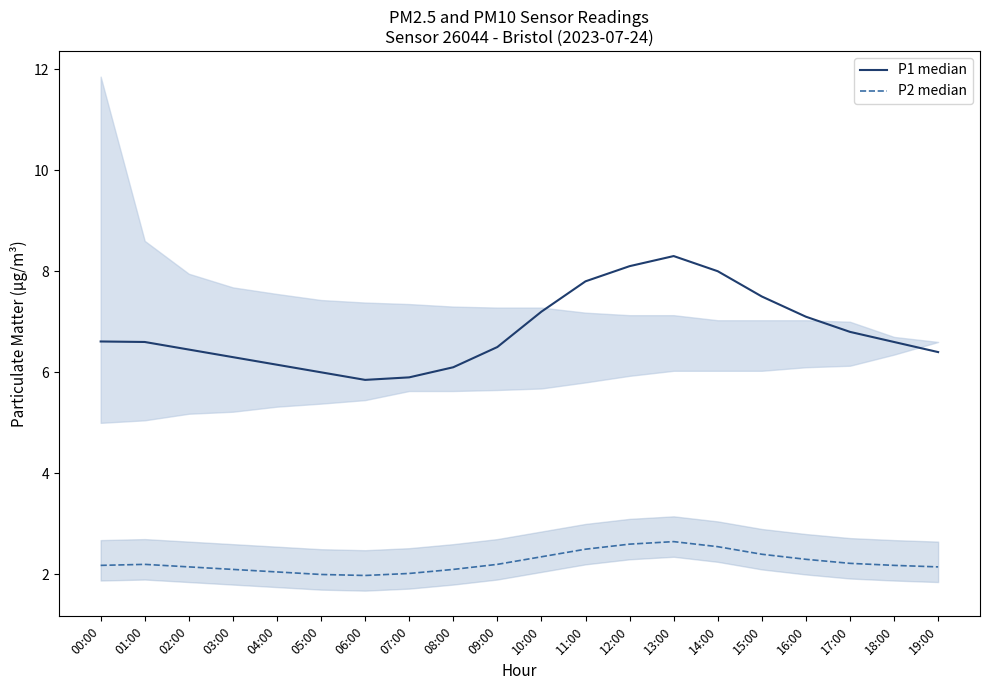

Is it true that P1 median equals 6.2 at 04:00?

True